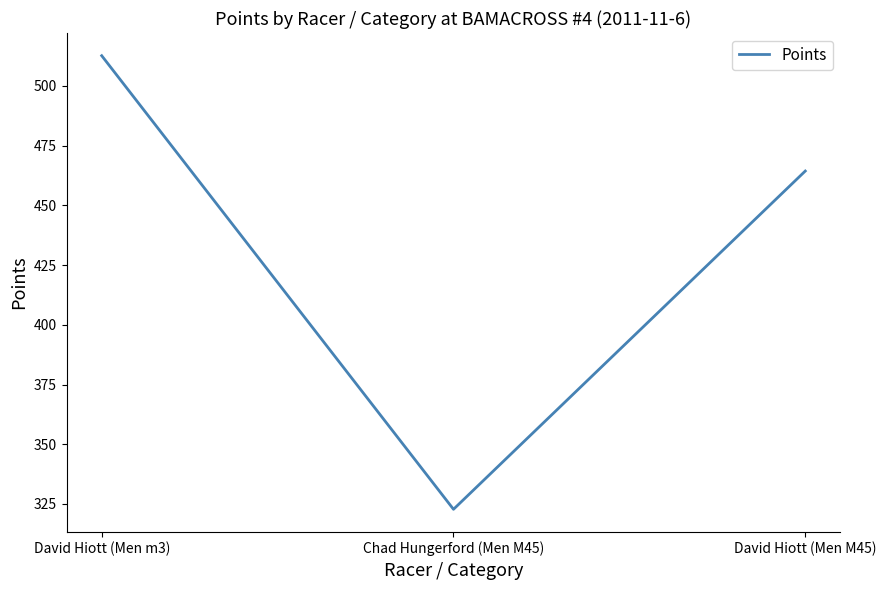

What is the maximum value shown in the chart?

512.7